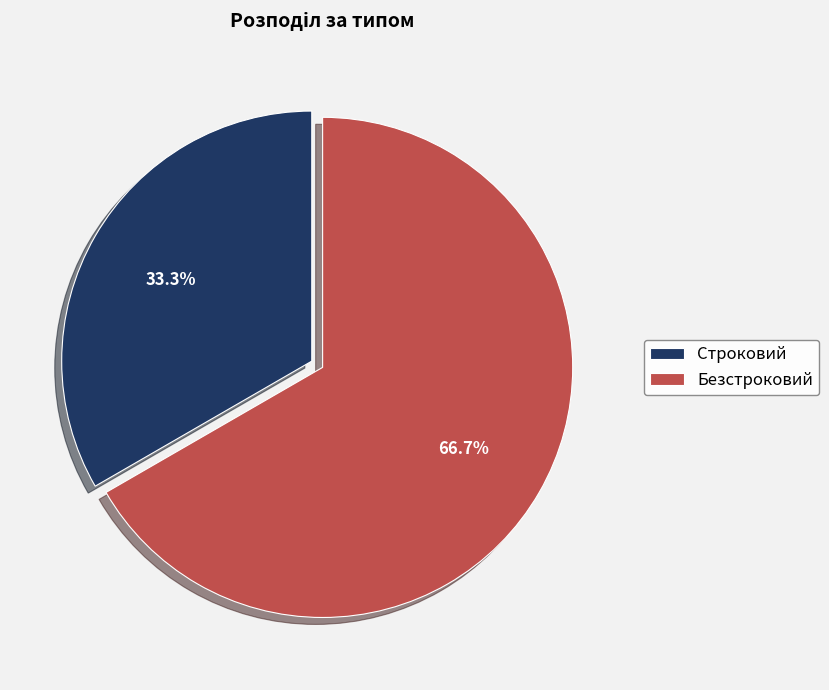

Approximately how many times larger is the value at Строковий compared to Безстроковий?

0.5